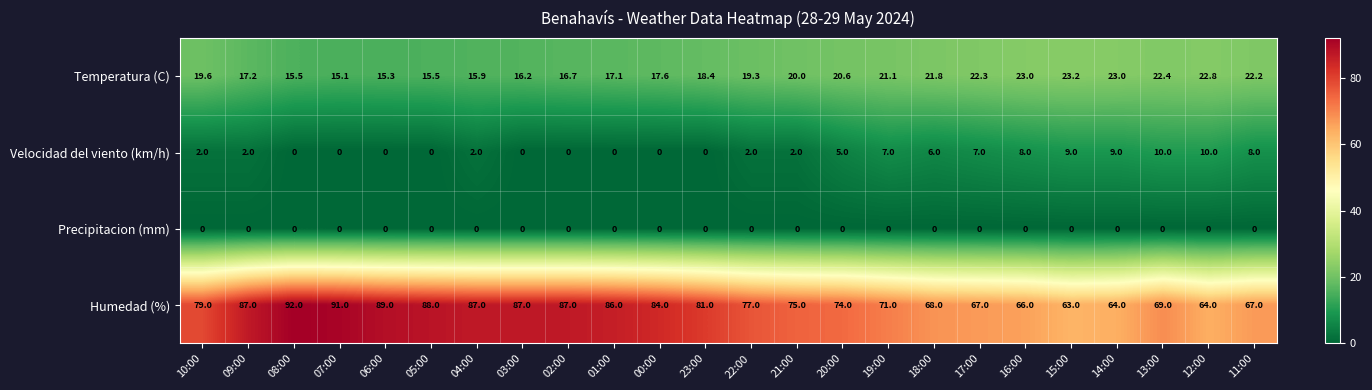

What is the difference between the second highest and minimum values in the Humedad (%) series?

28.0